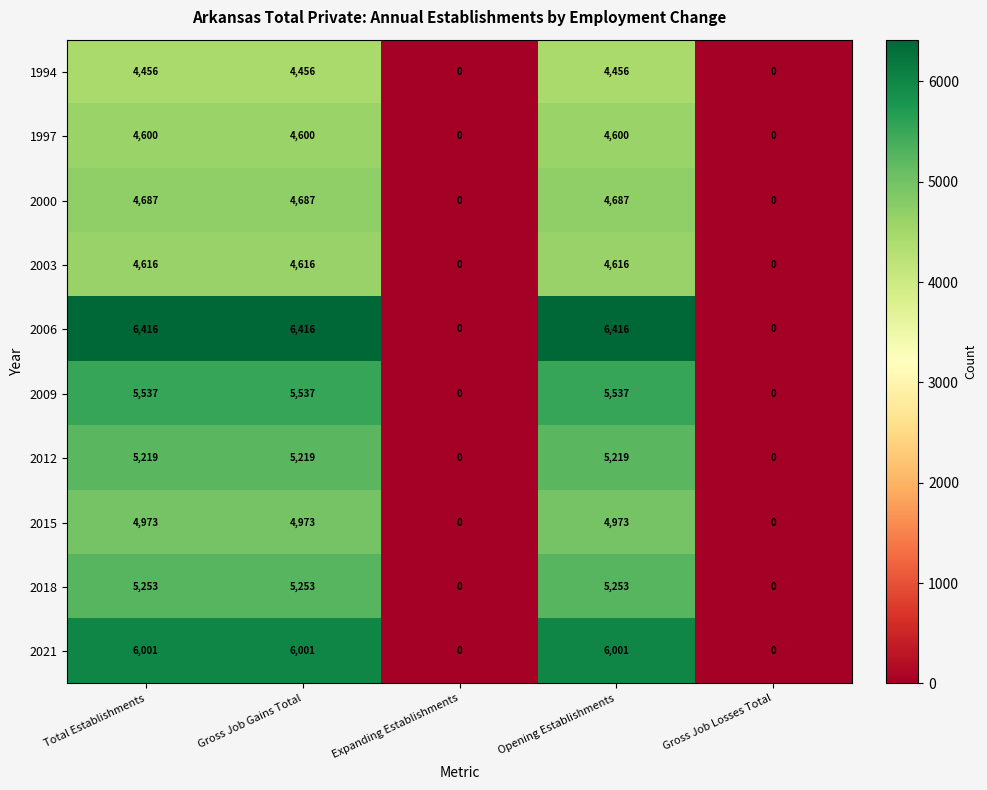

The 2003 series shows 0 at Gross Job Losses Total. True or false?

True